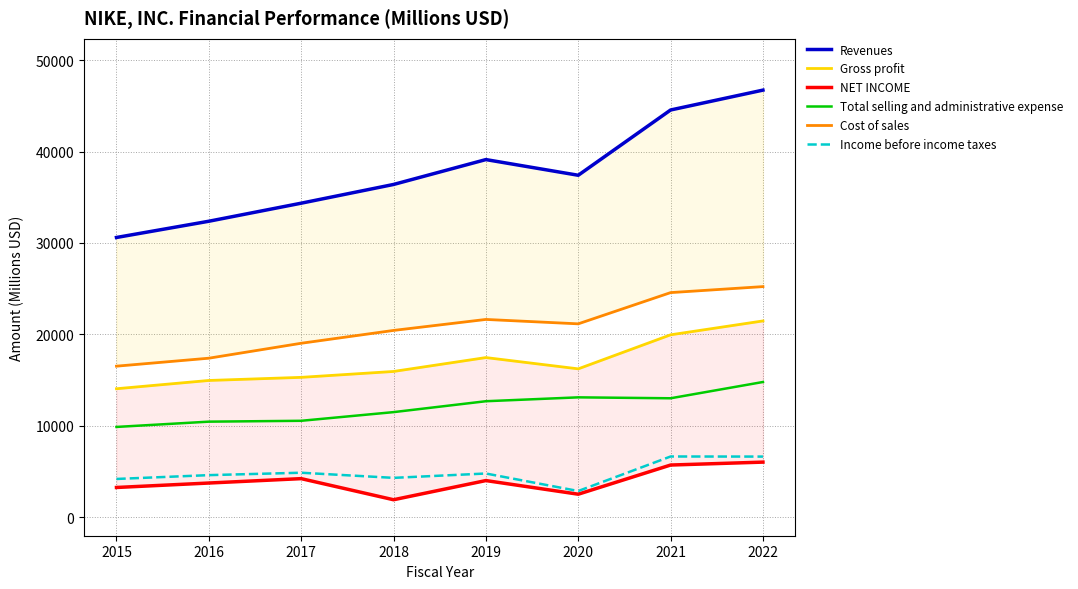

List the labels in order of Revenues value, largest first.

2022, 2021, 2019, 2020, 2018, 2017, 2016, 2015